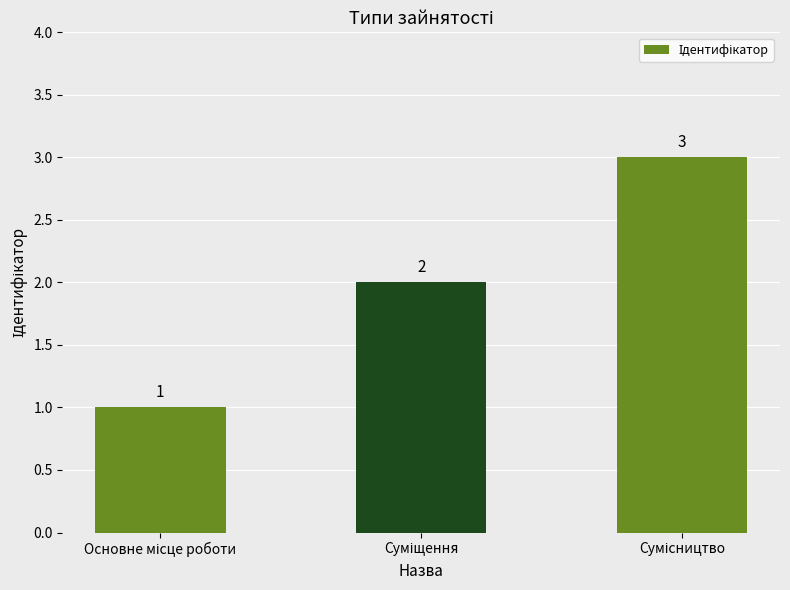

What is the sum of all values?

6